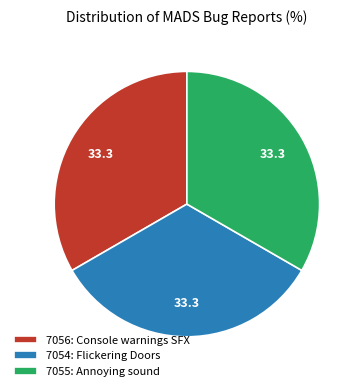

Is there a majority slice in this chart?

No